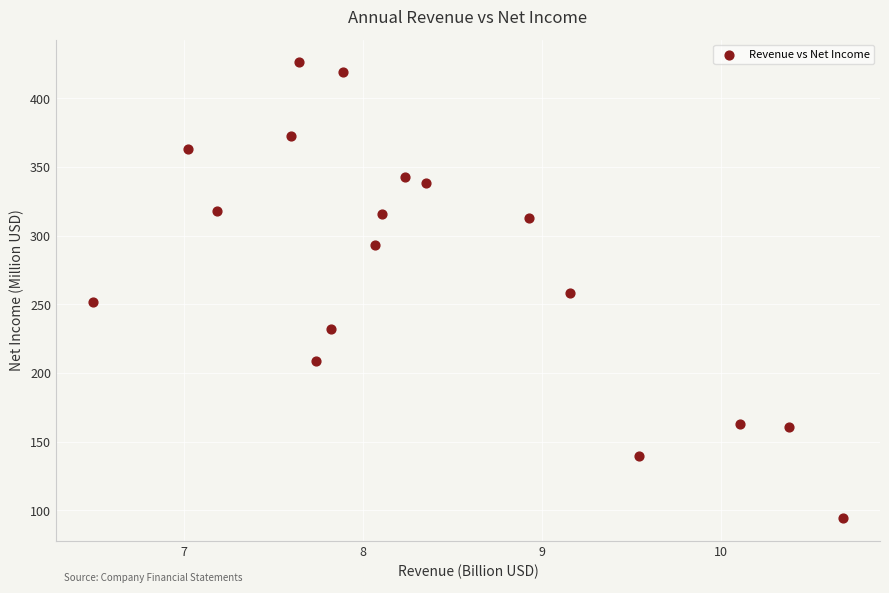

What is the range of Y values (max minus min)?

331.9